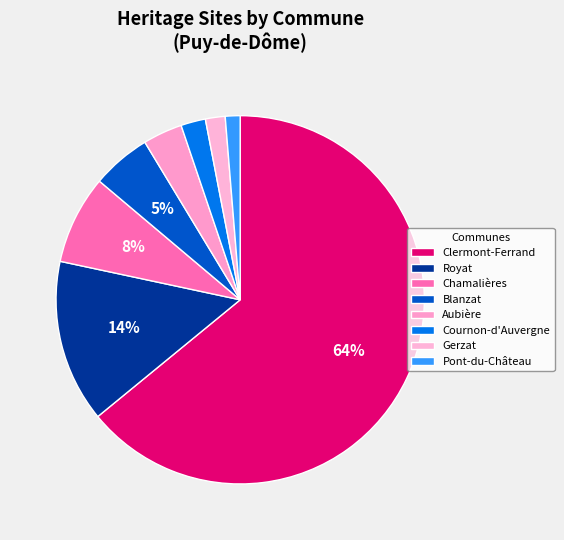

True or false: Cournon-d'Auvergne accounts for 2% of the total.

True